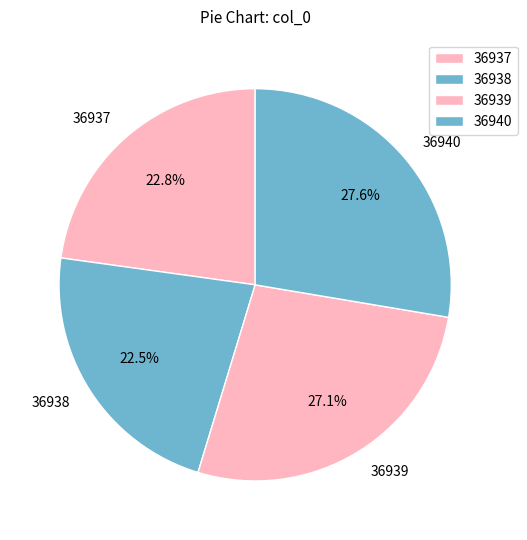

Is there any slice that represents more than half of the pie?

No